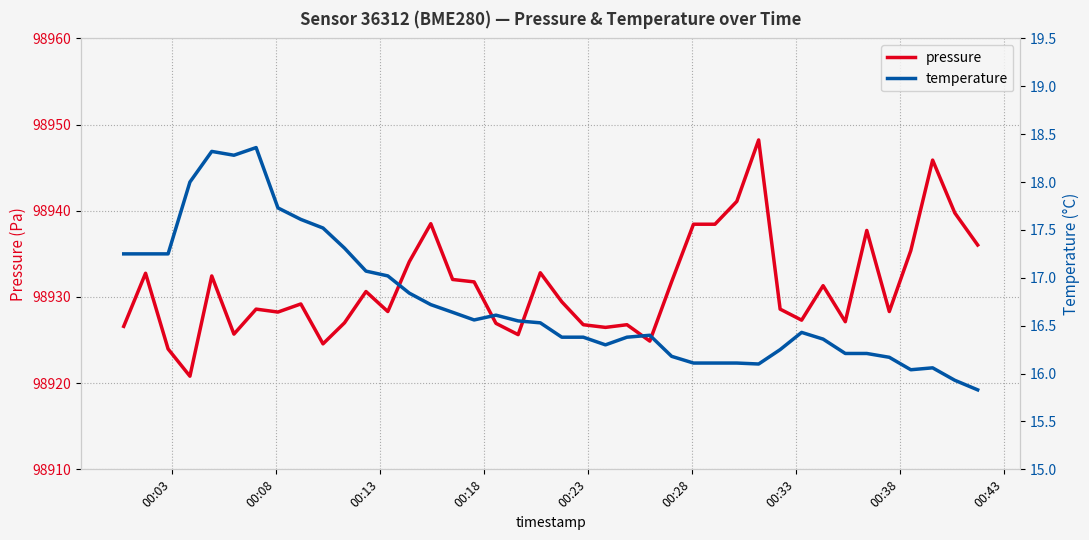

True or false: pressure and temperature intersect in this chart.

False